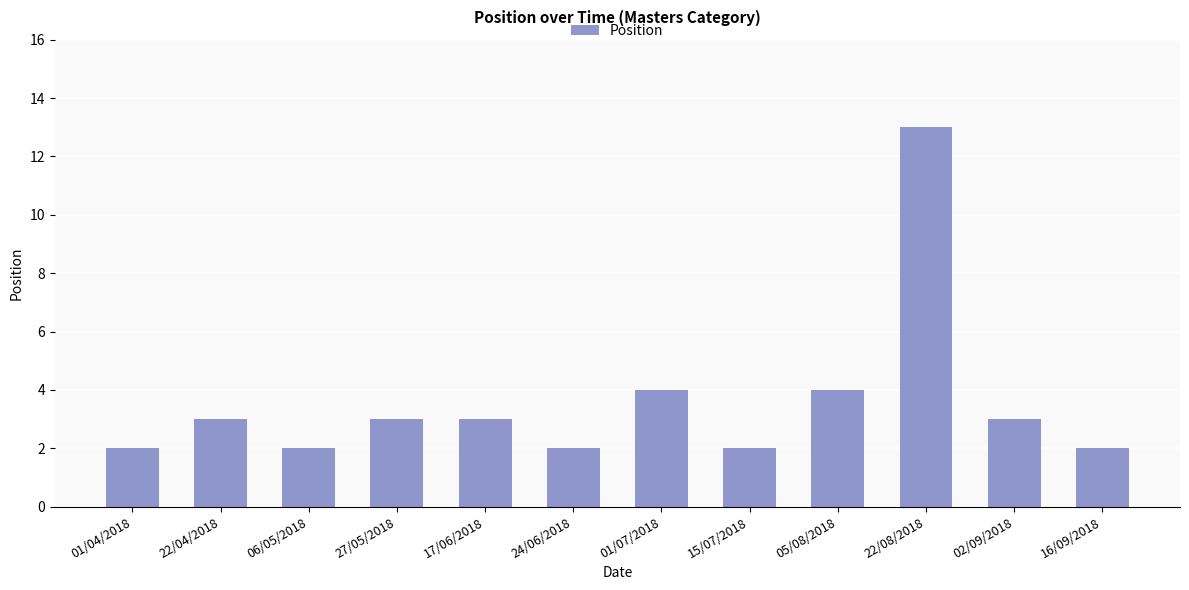

What is the minimum value shown in the chart?

2